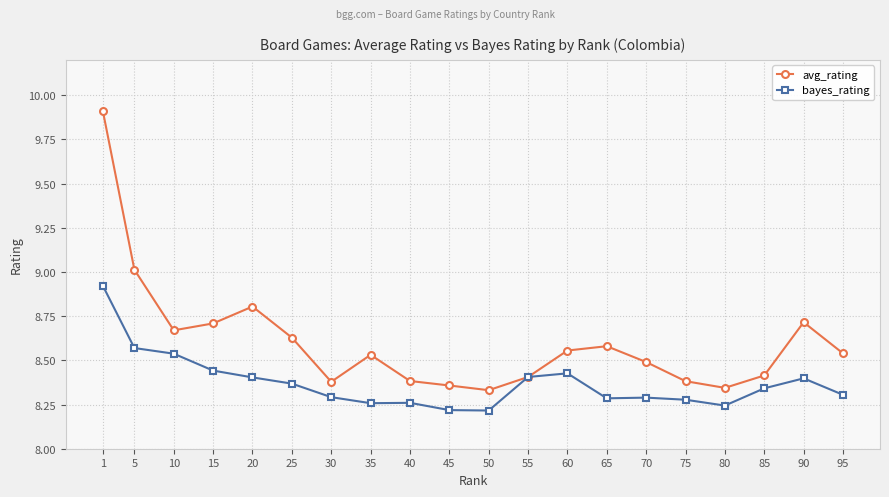

Is the value of bayes_rating at 65 greater than the value of avg_rating at 50?

No